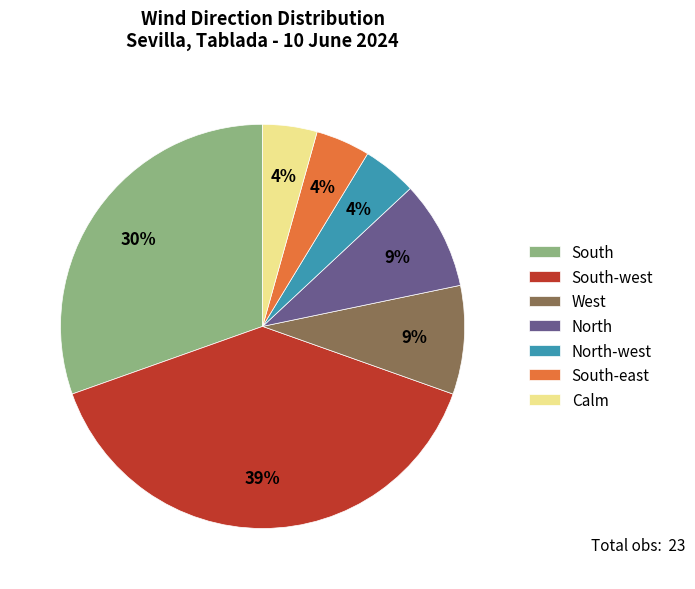

Does any single category account for the majority?

No